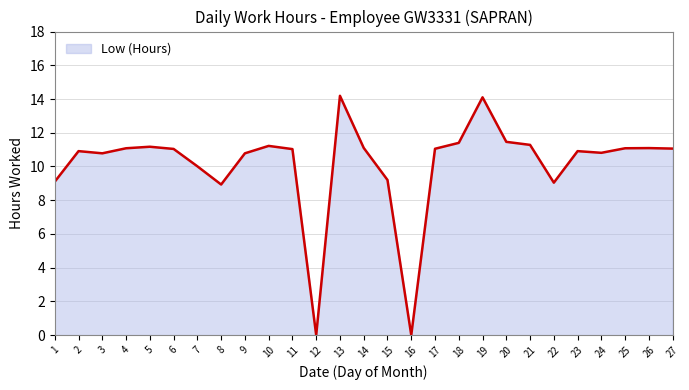

Is it true that the value at 22 is 9.0?

True